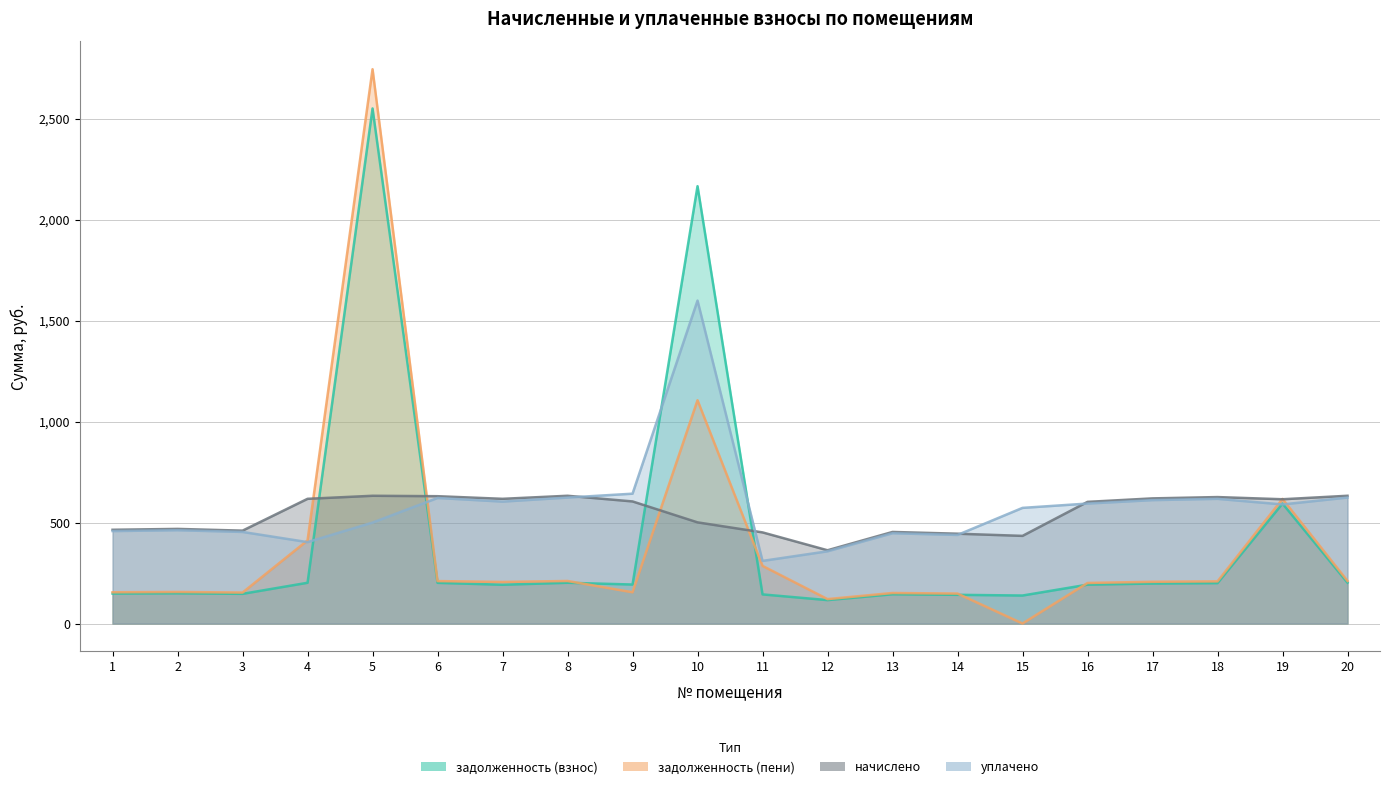

Where is the first local maximum for уплачено?

2